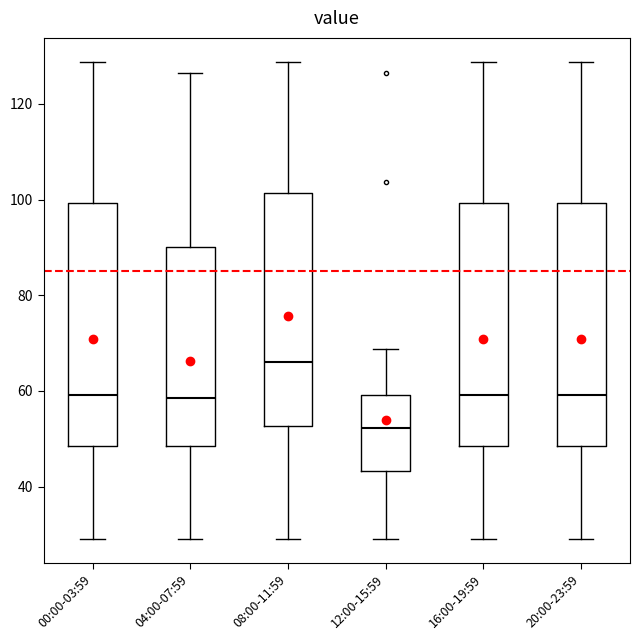

Reading left to right, transcribe this box plot: for each box, give where its median line is, the range the box spans, and where its two whiskers end, as read against the y-axis. The values are not printed on the chart, so give them approximately, as read against the axis.

00:00-03:59: median 60, box 48 to 100, whiskers 30 to 128
04:00-07:59: median 58, box 48 to 90, whiskers 30 to 126
08:00-11:59: median 66, box 52 to 102, whiskers 30 to 128
12:00-15:59: median 52, box 44 to 60, whiskers 30 to 68
16:00-19:59: median 60, box 48 to 100, whiskers 30 to 128
20:00-23:59: median 60, box 48 to 100, whiskers 30 to 128